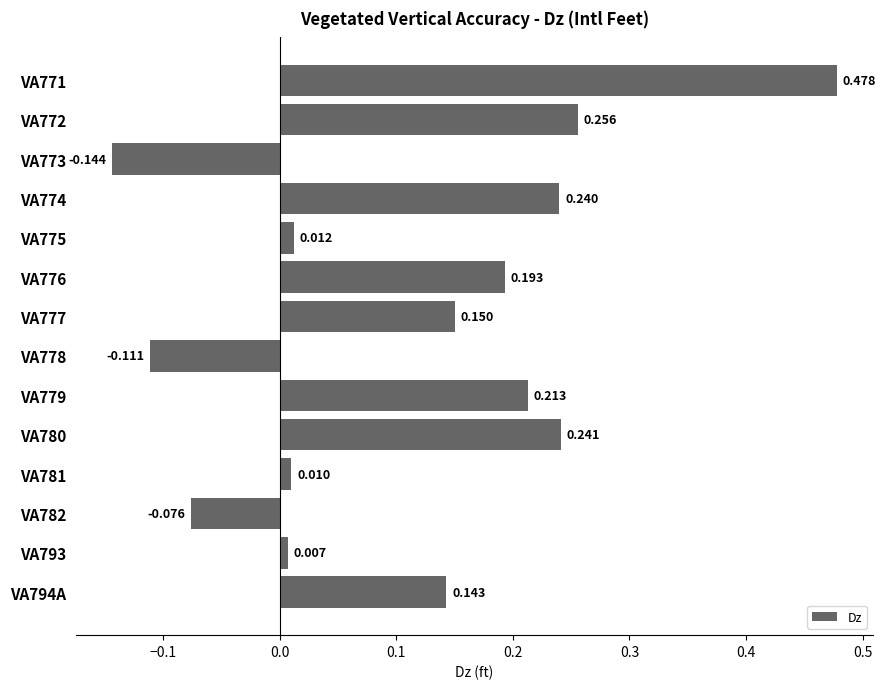

What is the smallest value displayed?

-0.1